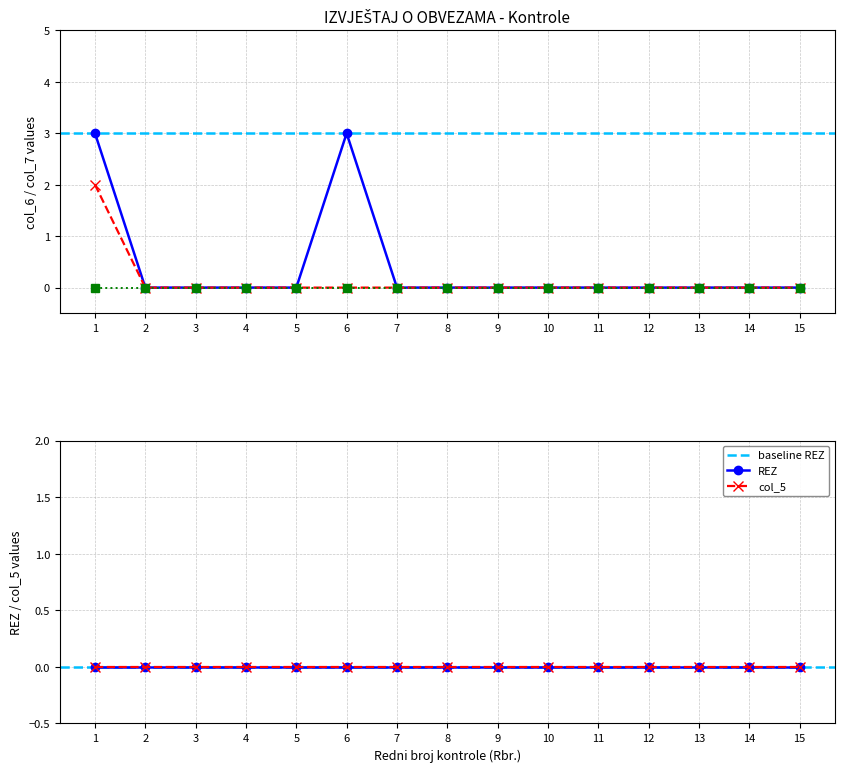

At which category is the sum across all series the highest?

1